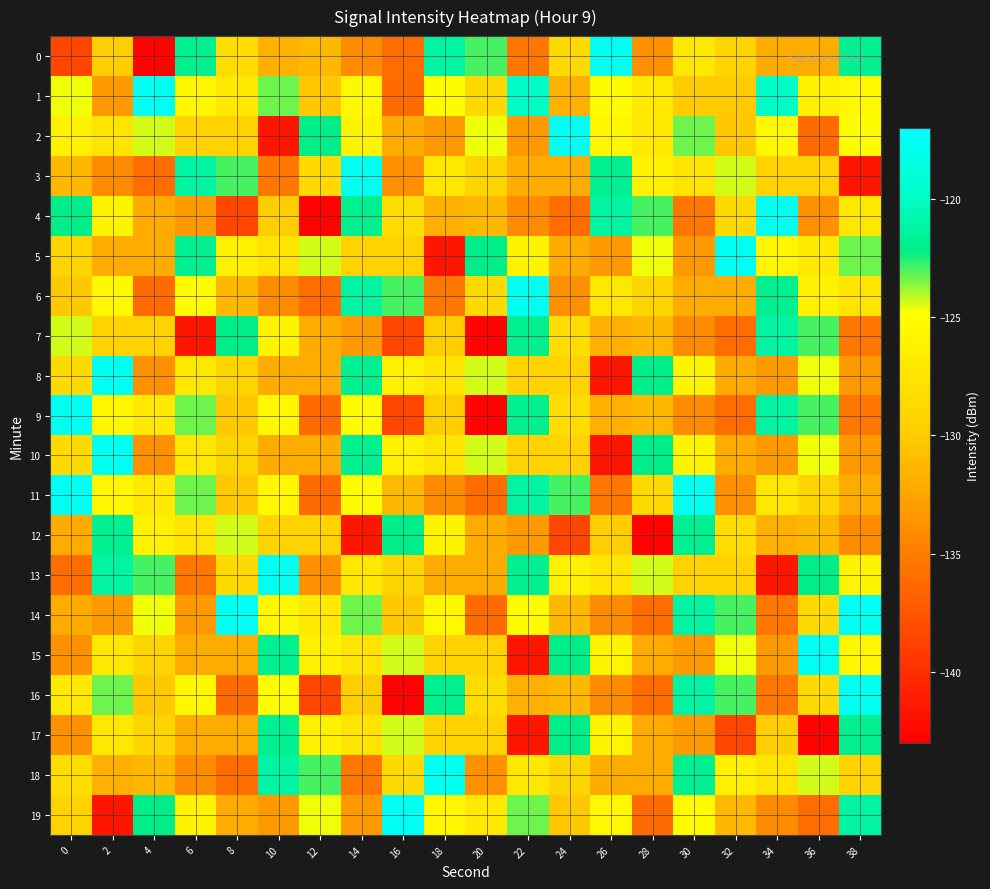

Count the number of categories in the chart.

20